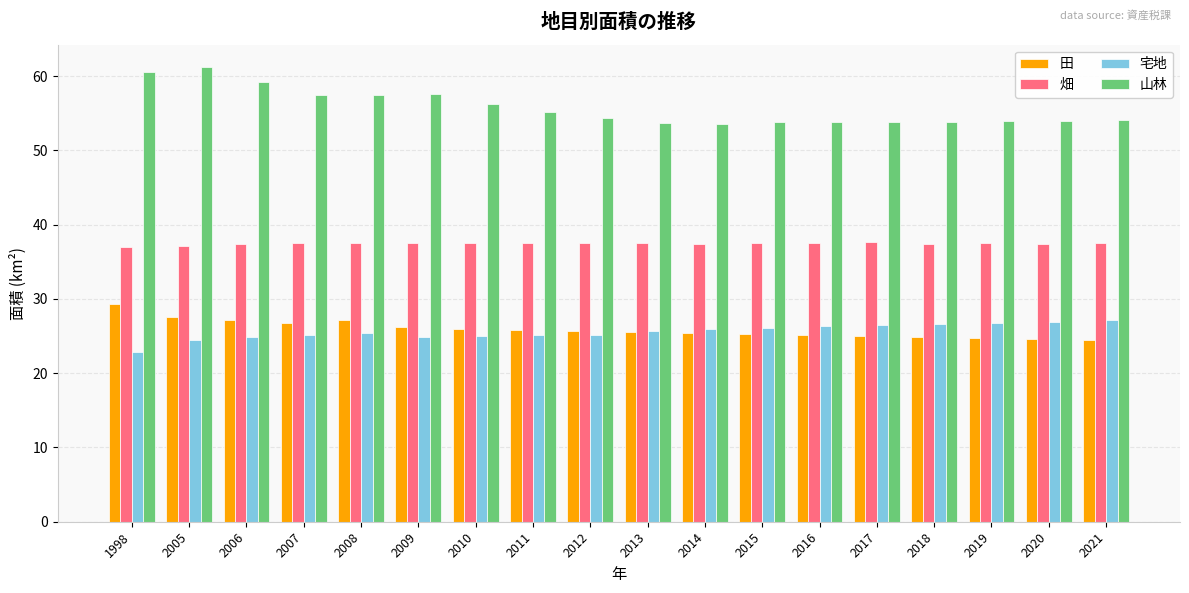

The 畑 series shows 37.5 at 2014. True or false?

True